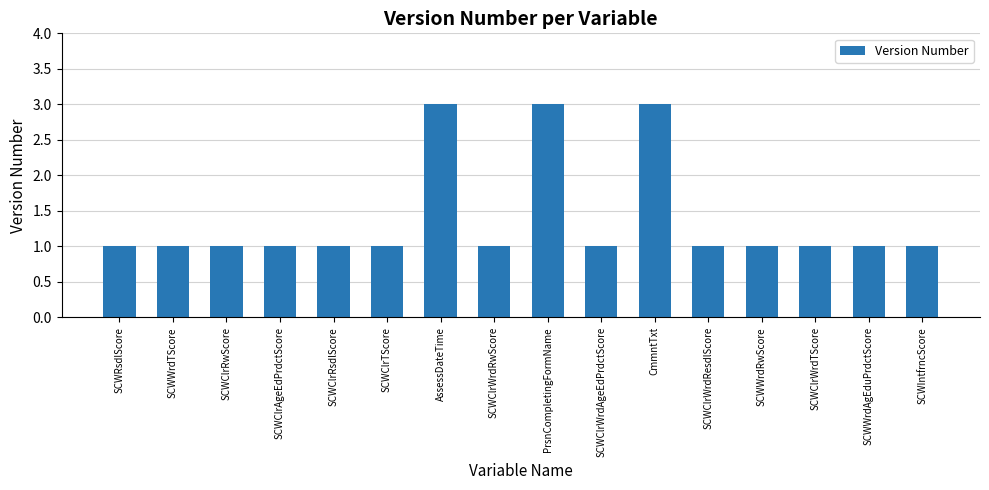

Reading left to right, list all the values displayed in this chart.

SCWRsdlScore=1	SCWWrdTScore=1	SCWClrRwScore=1	SCWClrAgeEdPrdctScore=1	SCWClrRsdlScore=1	SCWClrTScore=1	AssessDateTime=3	SCWClrWrdRwScore=1	PrsnCompletingFormName=3	SCWClrWrdAgeEdPrdctScore=1	CmmntTxt=3	SCWClrWrdResdlScore=1	SCWWrdRwScore=1	SCWClrWrdTScore=1	SCWWrdAgEduPrdctScore=1	SCWIntfrncScore=1